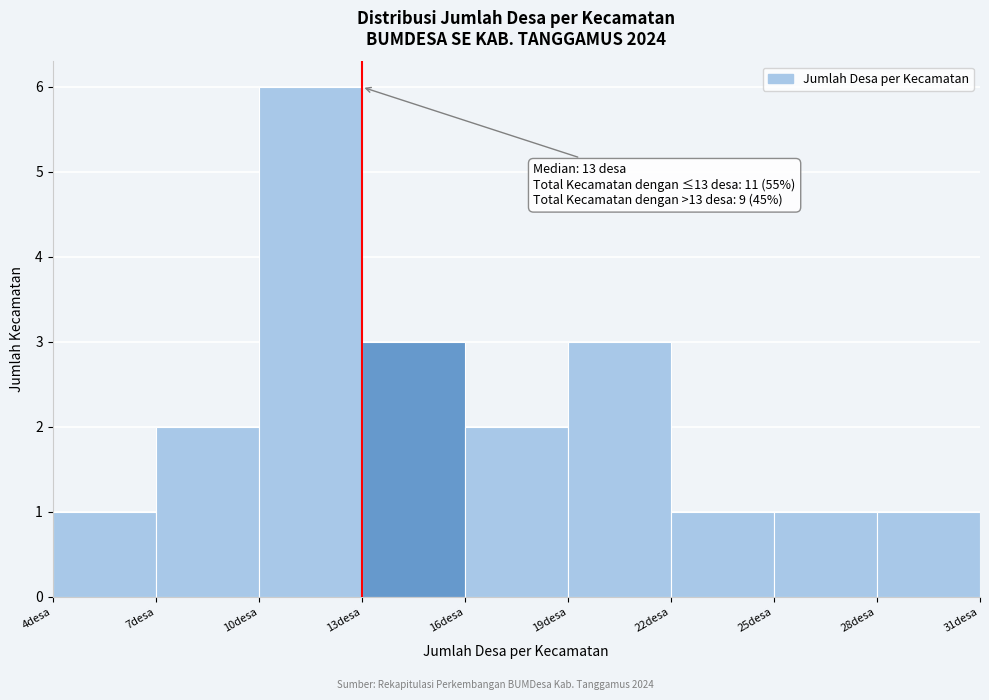

Over which range of the x-axis is the bar tallest?

10 to 13